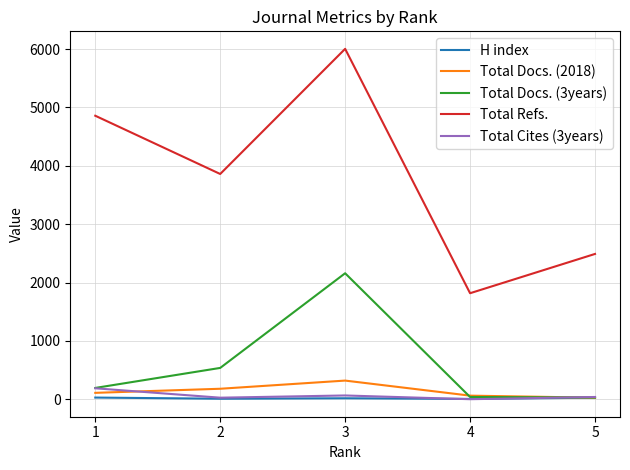

Which series has the widest spread of values?

Total Refs.